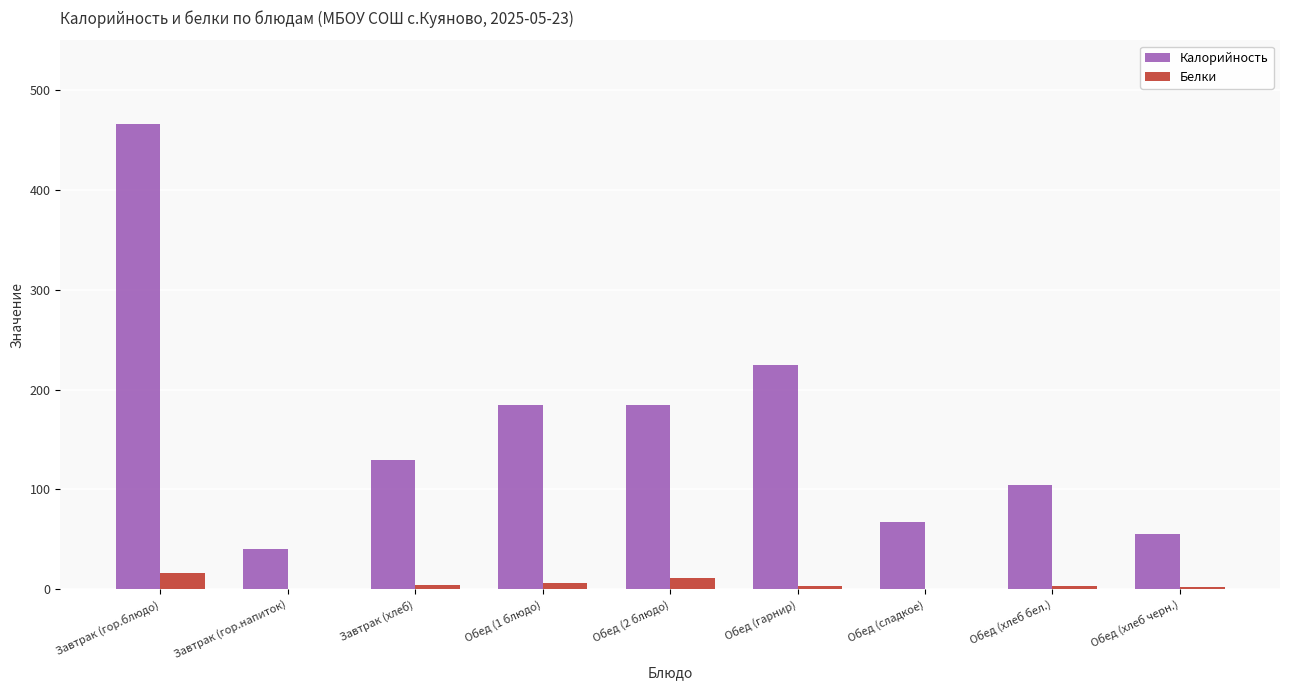

What is the highest value of the Калорийность series?

466